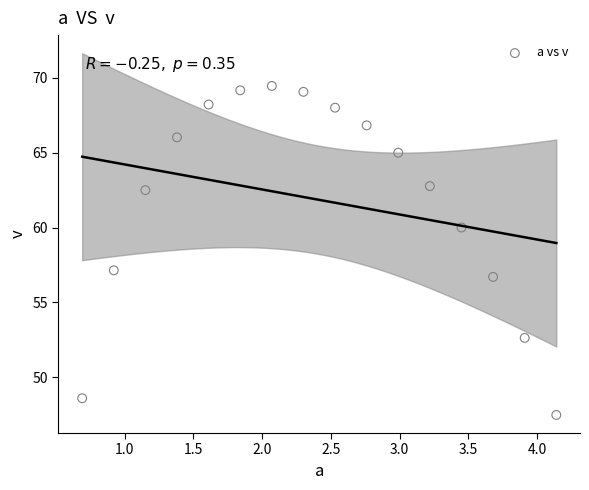

What Y value in the scatter plot is closest to 58?

57.1